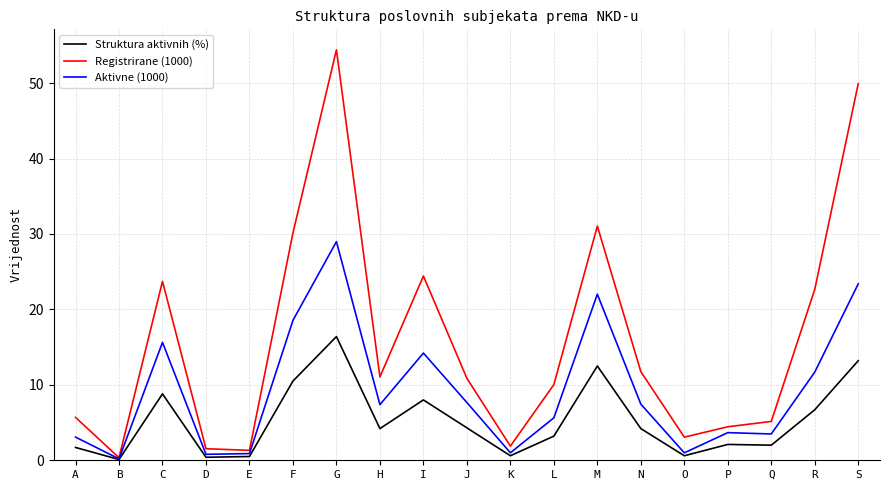

Between K and N, which series saw the biggest shift?

Registrirane (1000)